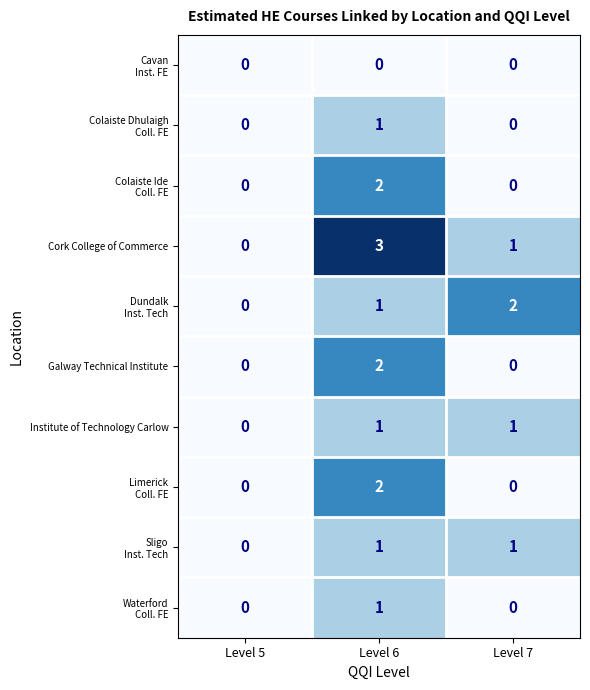

The value of Galway Technical Institute at Level 5 is 1. True or false?

False